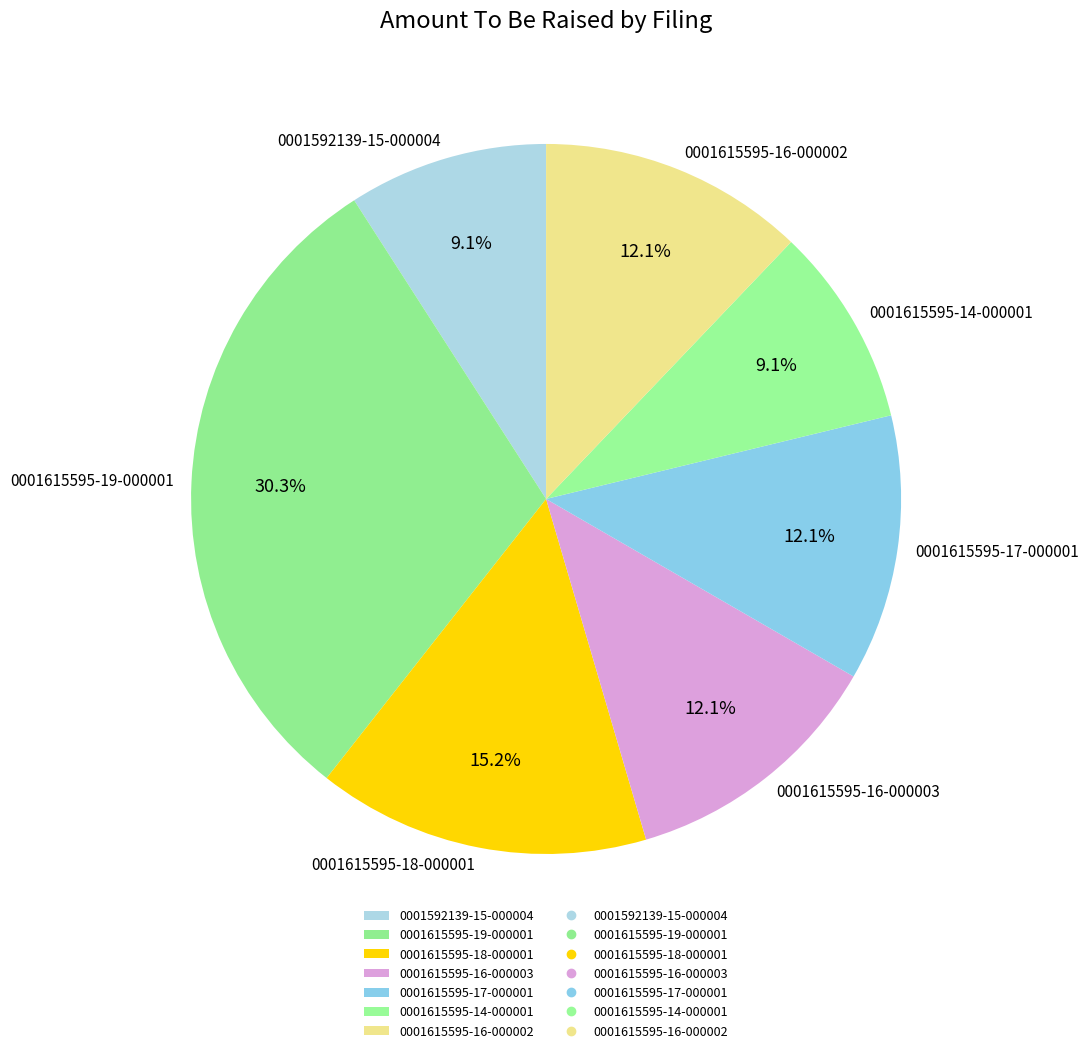

To the nearest percent, what is the combined percentage of 0001615595-17-000001 and 0001615595-18-000001?

27%